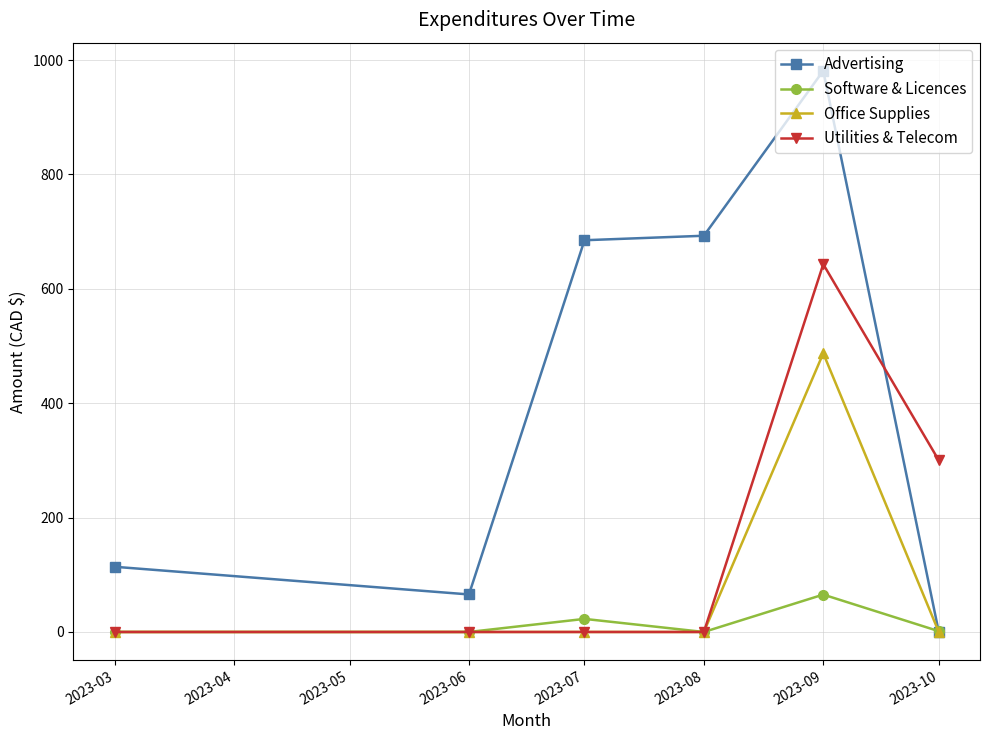

True or false: Software & Licences has more than 1 interior local peaks.

True